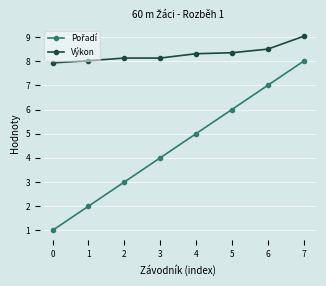

At which category is the sum across all series the highest?

7